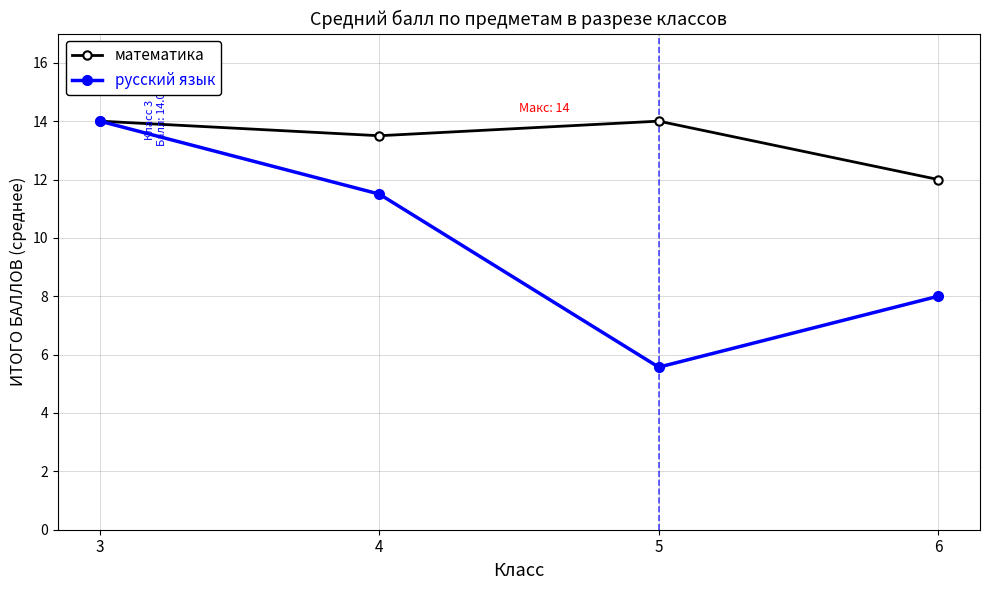

How many interior local peaks does the математика series have?

1